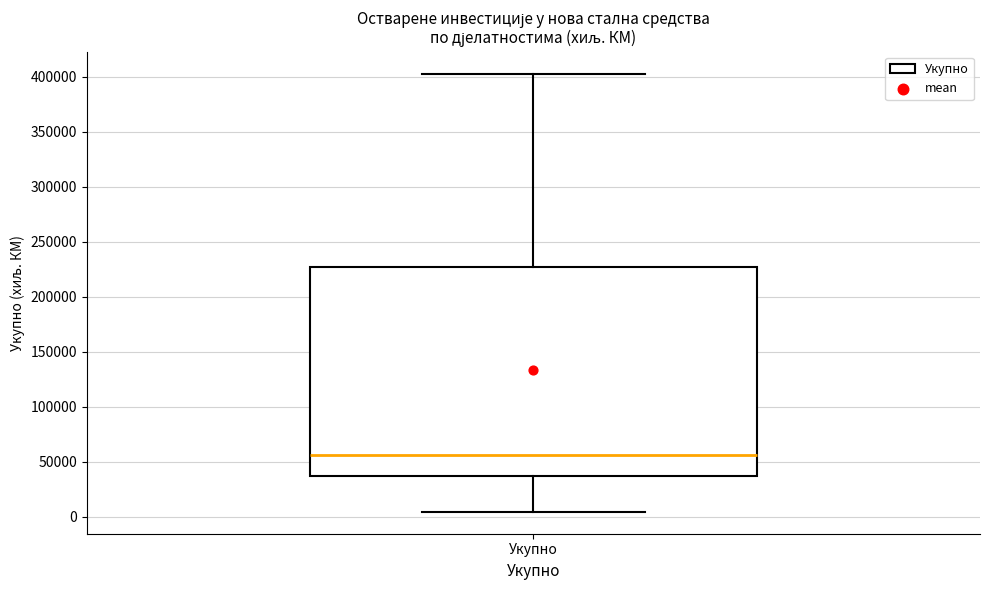

Read this box plot against the y-axis: the position of the median line, the range covered by the box, and the ends of both whiskers. The values are not printed on the chart, so give them approximately, as read against the axis.

median 55000, box 35000 to 225000, whiskers 5000 to 405000